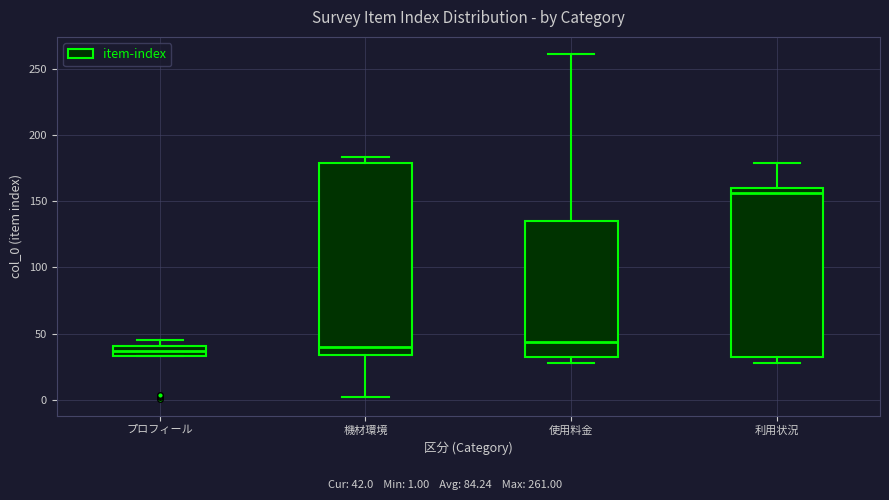

Reading left to right, read every box against the y-axis: the position of its median line, the range the box covers, and the ends of its whiskers. The values are not printed on the chart, so give them approximately, as read against the axis.

プロフィール: median 35 (inside the box), box 35 to 40, whiskers 35 to 45
機材環境: median 40, box 35 to 180, whiskers 0 to 185
使用料金: median 45, box 30 to 135, whiskers 30 (just below the box's lower edge) to 260
利用状況: median 155, box 30 to 160, whiskers 30 (just below the box's lower edge) to 180